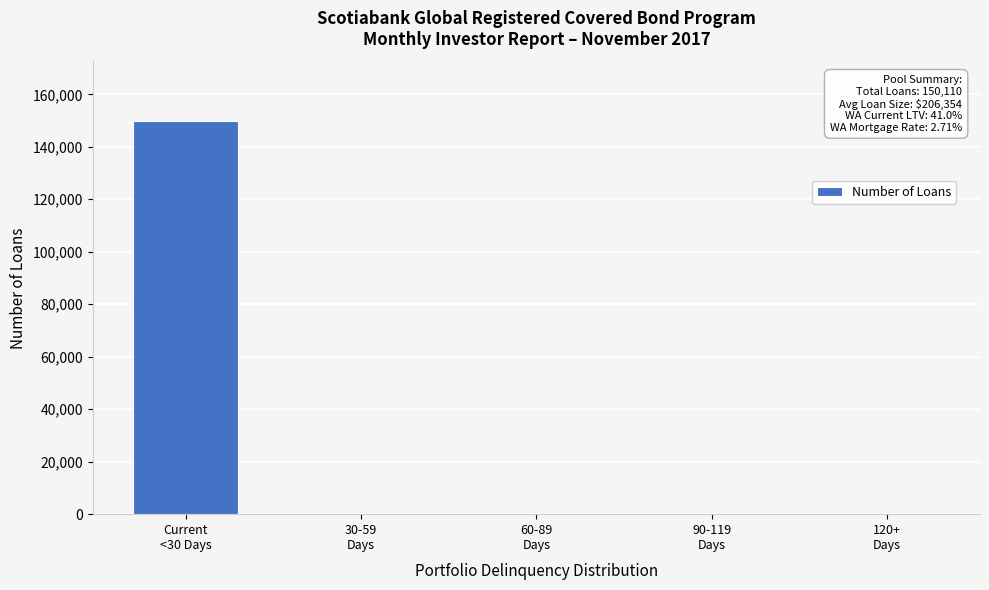

What is the maximum value shown in the chart?

150012